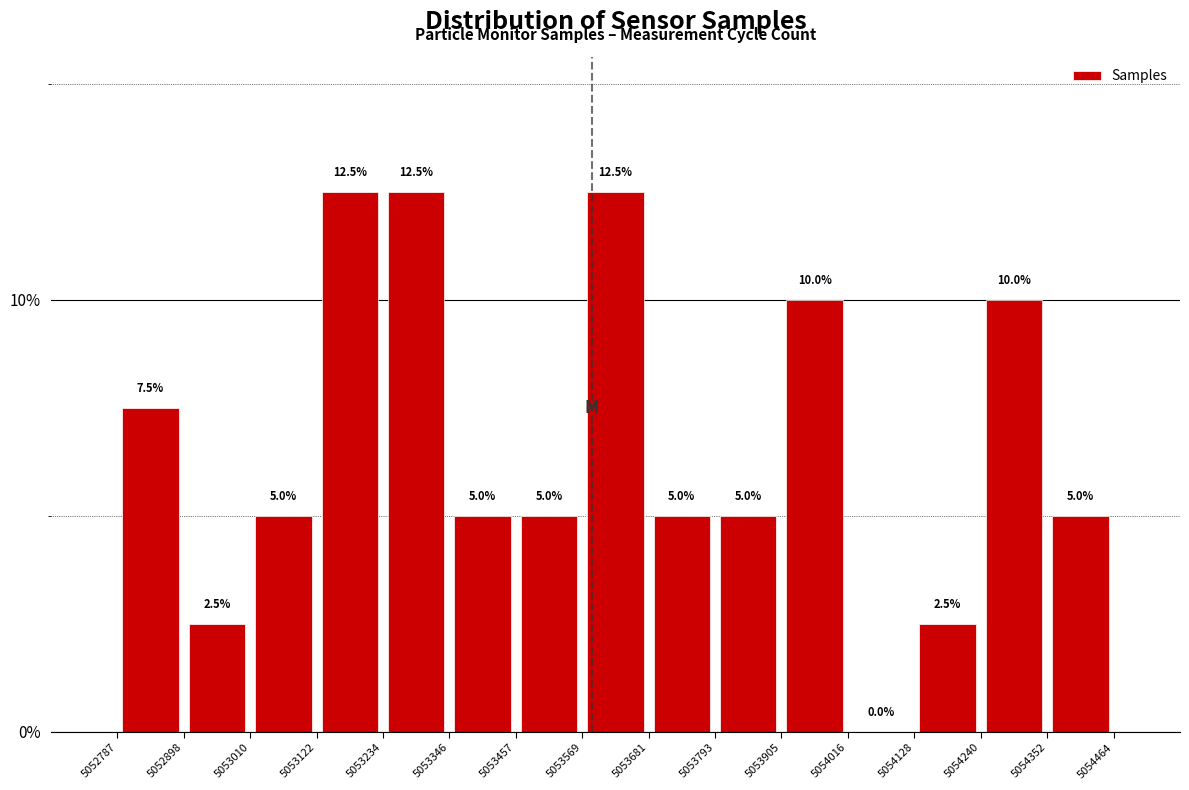

Reading left to right, list every bar in this chart as the range it spans on the x-axis followed by its height.

5052787 to 5052898: 7.5
5052898 to 5053010: 2.5
5053010 to 5053122: 5.0
5053122 to 5053234: 12.5
5053234 to 5053346: 12.5
5053346 to 5053457: 5.0
5053457 to 5053569: 5.0
5053569 to 5053681: 12.5
5053681 to 5053793: 5.0
5053793 to 5053905: 5.0
5053905 to 5054016: 10.0
5054016 to 5054128: 0.0
5054128 to 5054240: 2.5
5054240 to 5054352: 10.0
5054352 to 5054464: 5.0